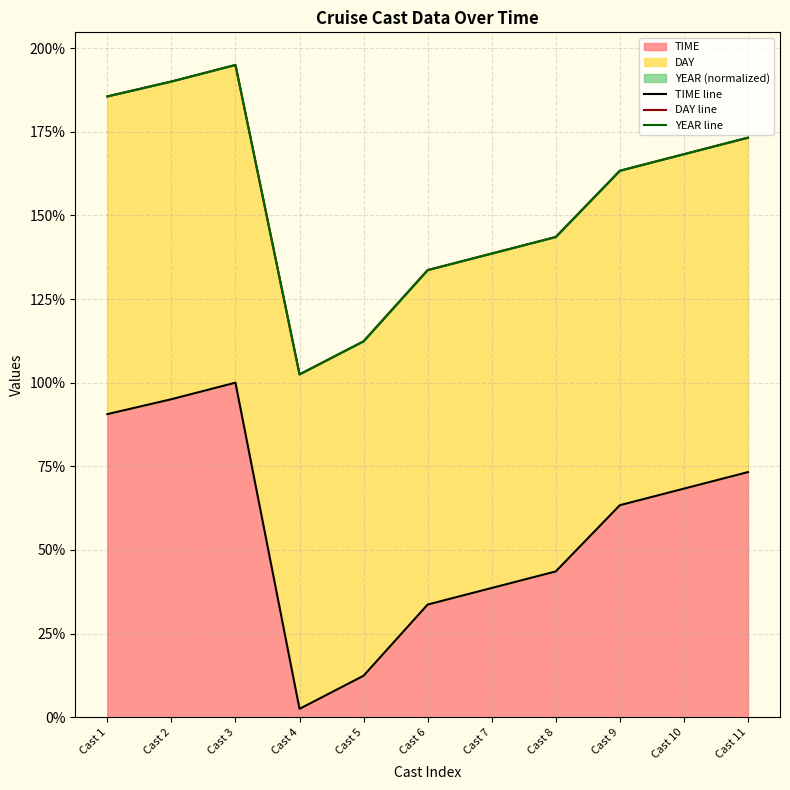

True or false: YEAR line and TIME line cross at least once.

False